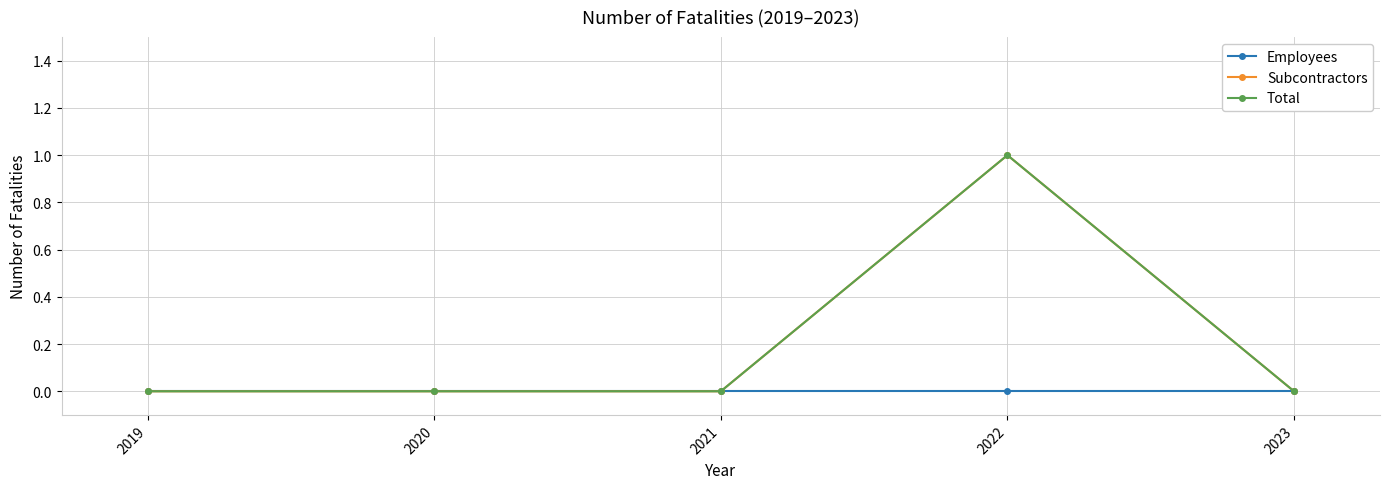

At which label is Total closest to 0?

2019